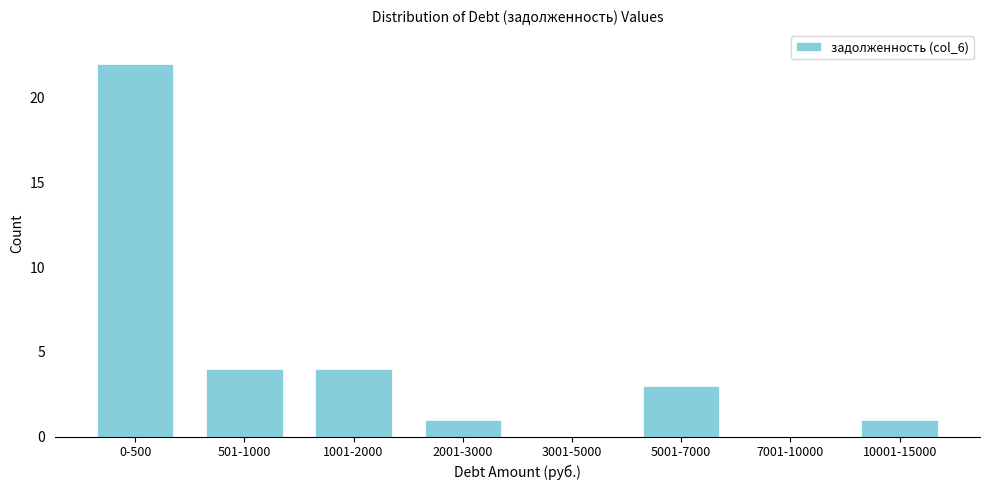

Reading right to left, transcribe all the data shown in this chart.

10001-15000=1	7001-10000=0	5001-7000=3	3001-5000=0	2001-3000=1	1001-2000=4	501-1000=4	0-500=22